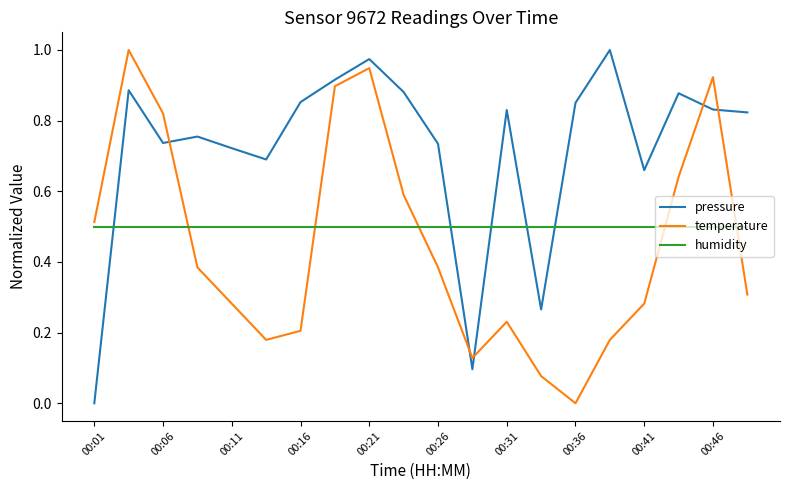

Which series has the largest total across all categories?

pressure